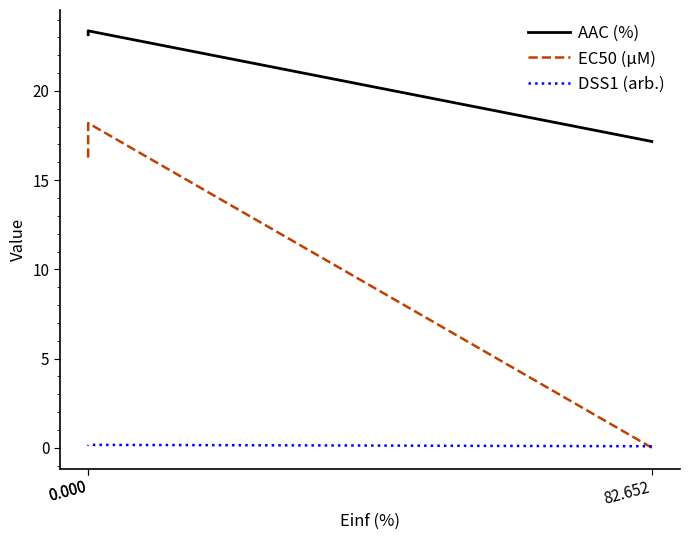

Which series has the largest total across all categories?

AAC (%)